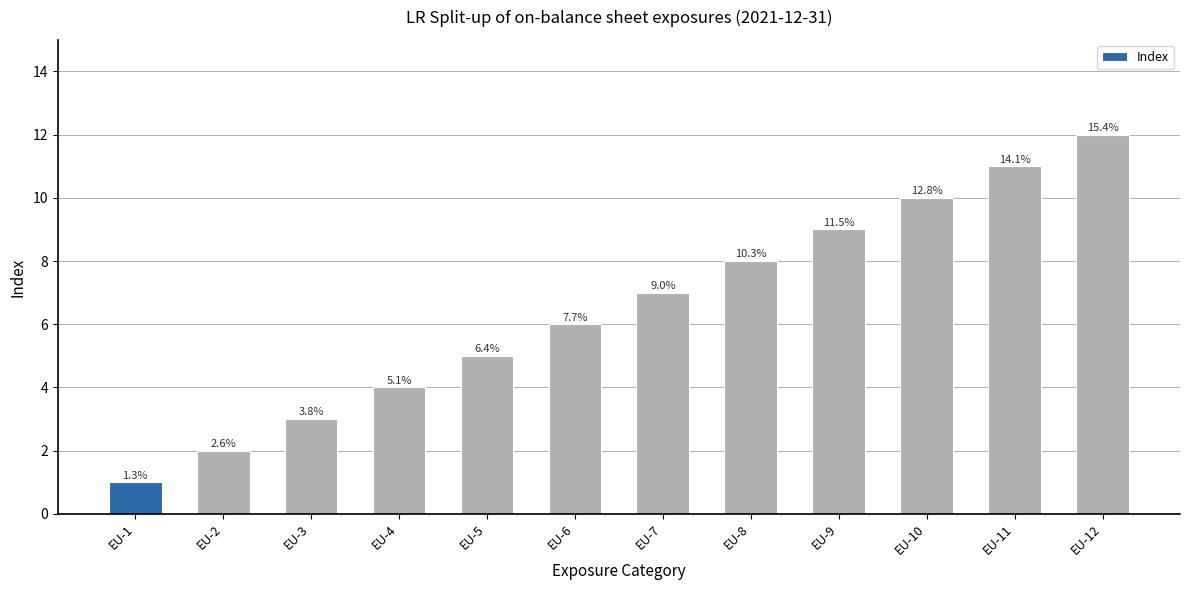

What is the value of the 12th bar from the left?

12